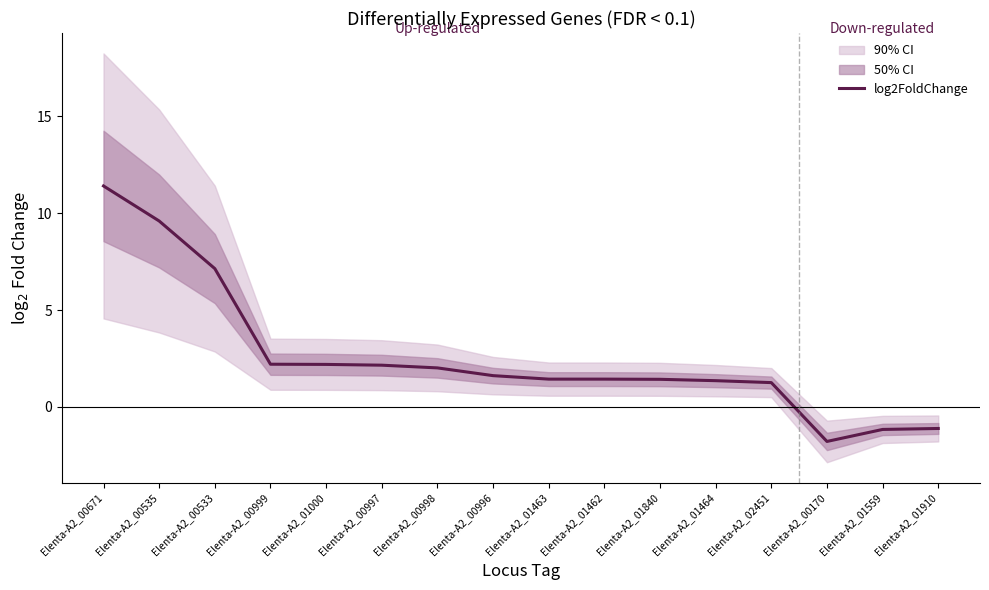

Which label corresponds to the smallest value in the chart?

Elenta-A2_00170